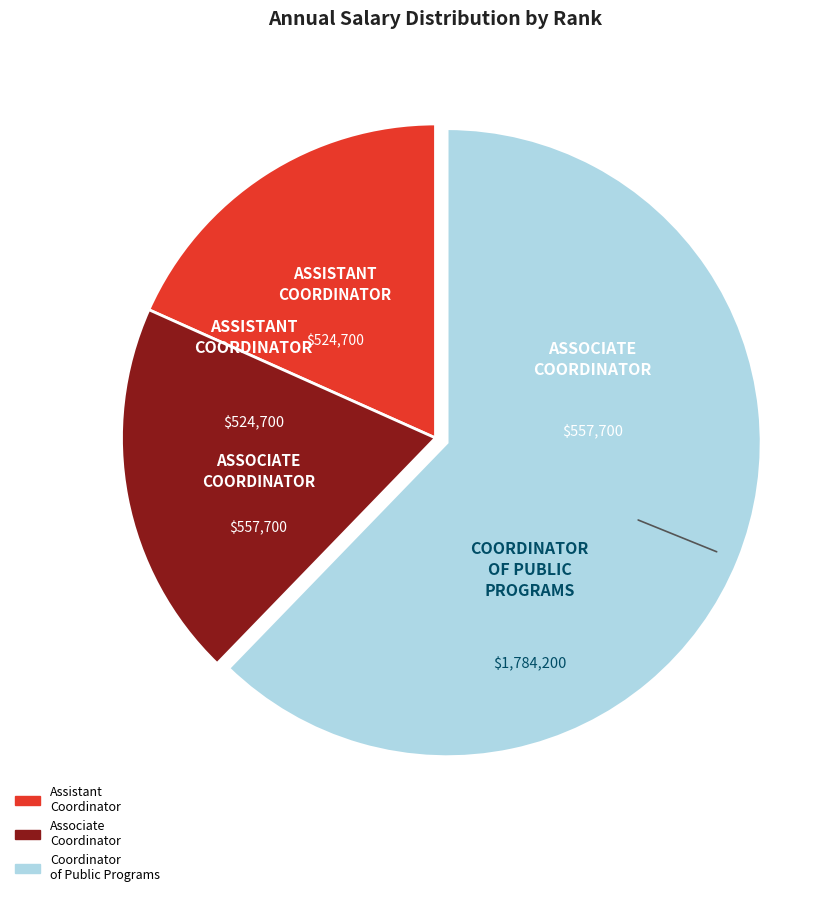

Is there a majority slice in this chart?

Yes